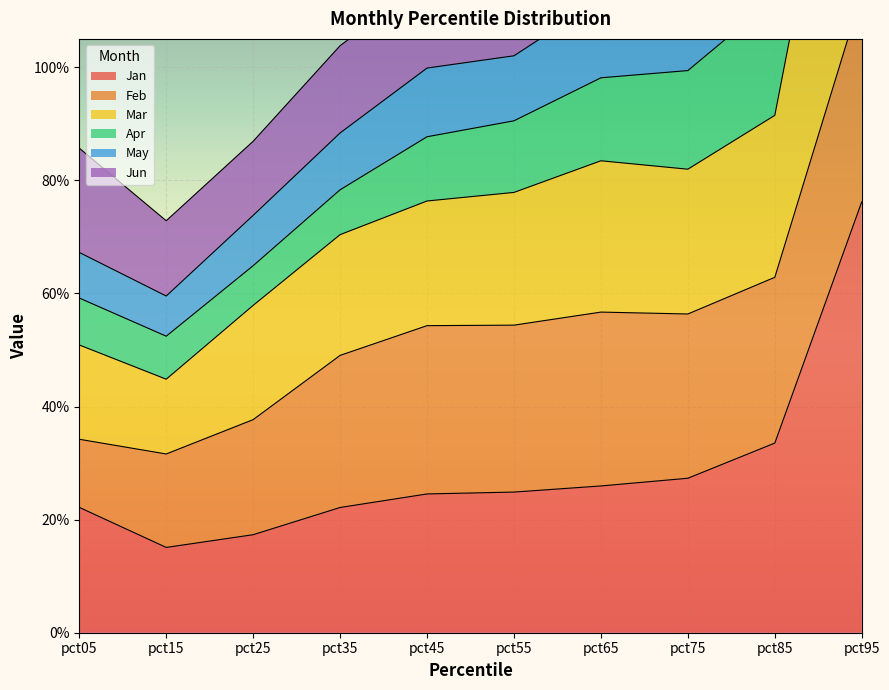

True or false: Apr has a value of 4.5 at pct95.

False